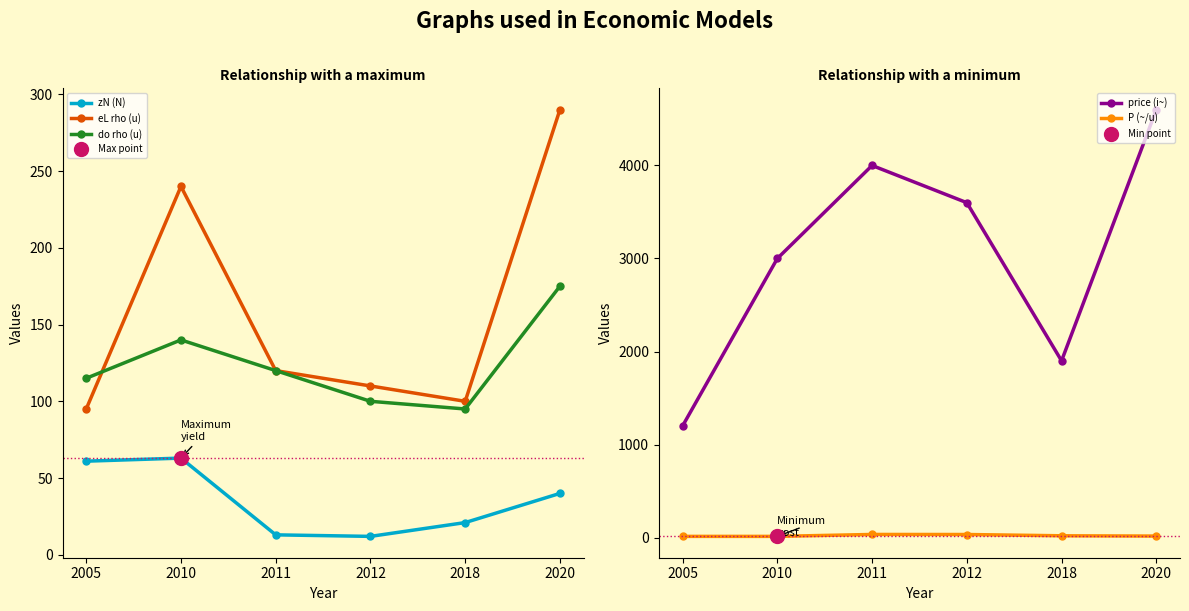

Between 2020 and 2005, which is larger?

2005